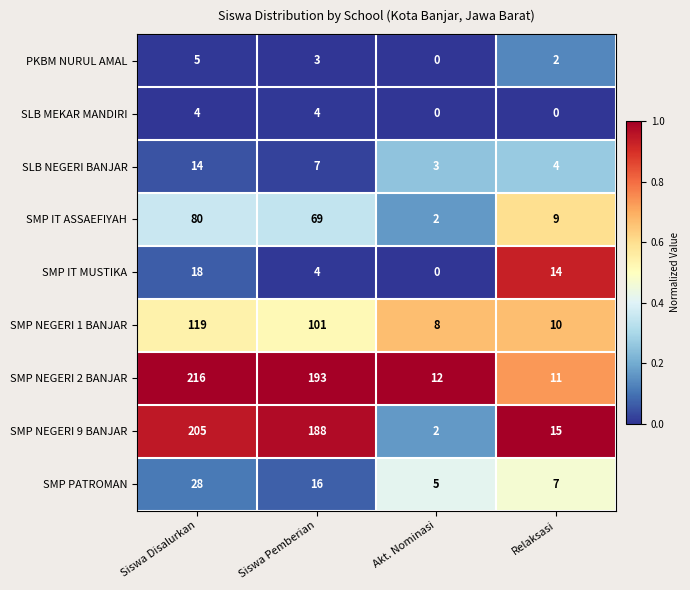

Read the PKBM NURUL AMAL value at Siswa Disalurkan.

5